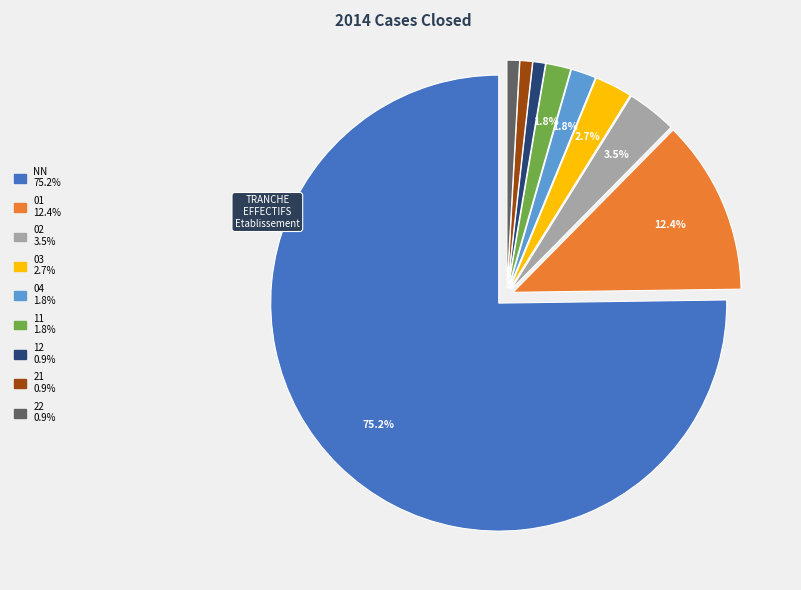

True or false: 01 accounts for 12% of the total.

True